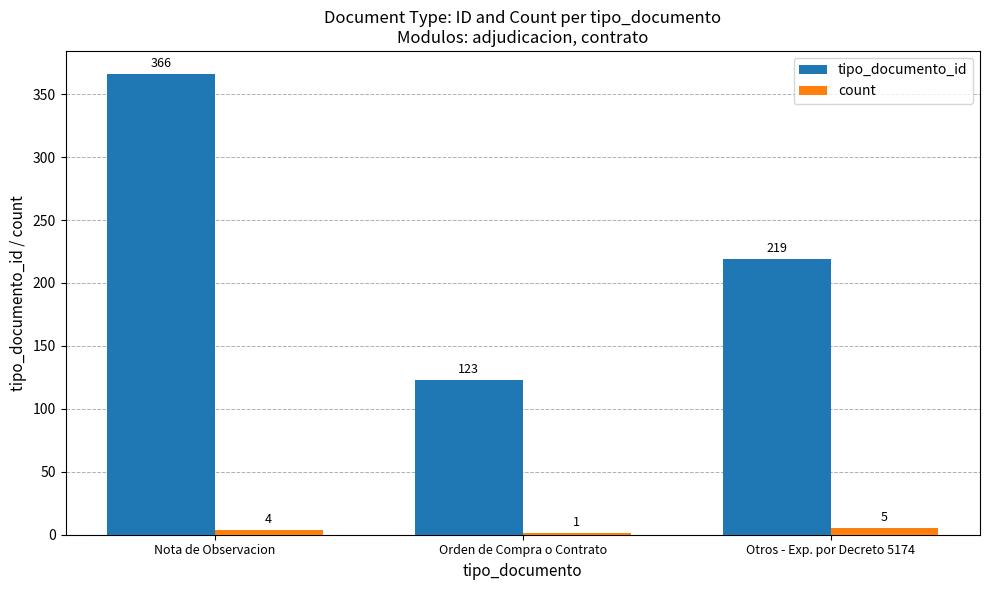

Which series has the largest total across all categories?

tipo_documento_id